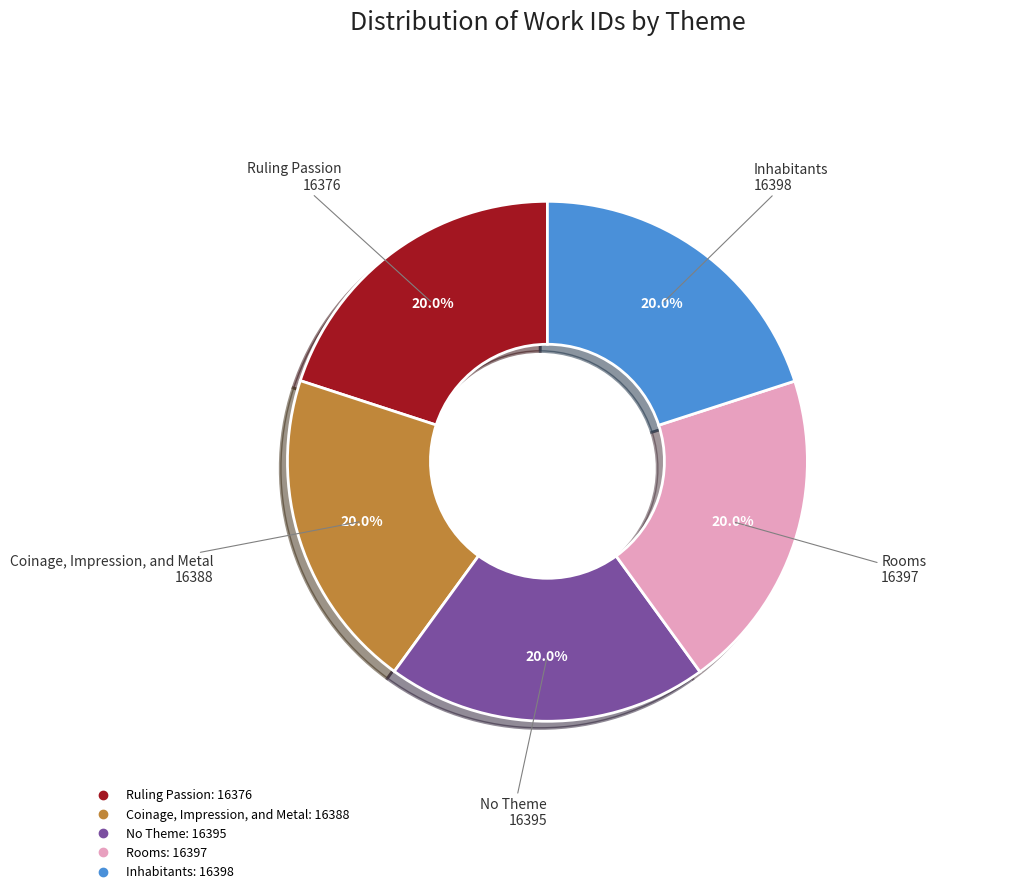

What is the ratio of the value at No Theme to the value at Inhabitants?

1.0